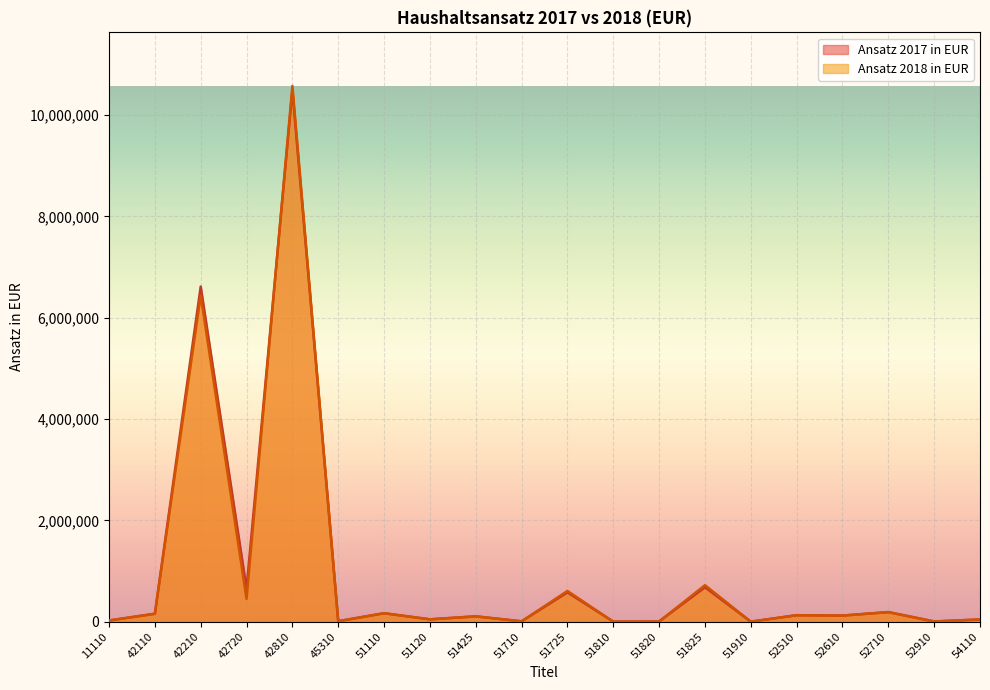

How many data points in Ansatz 2018 in EUR are less than 121200?

10